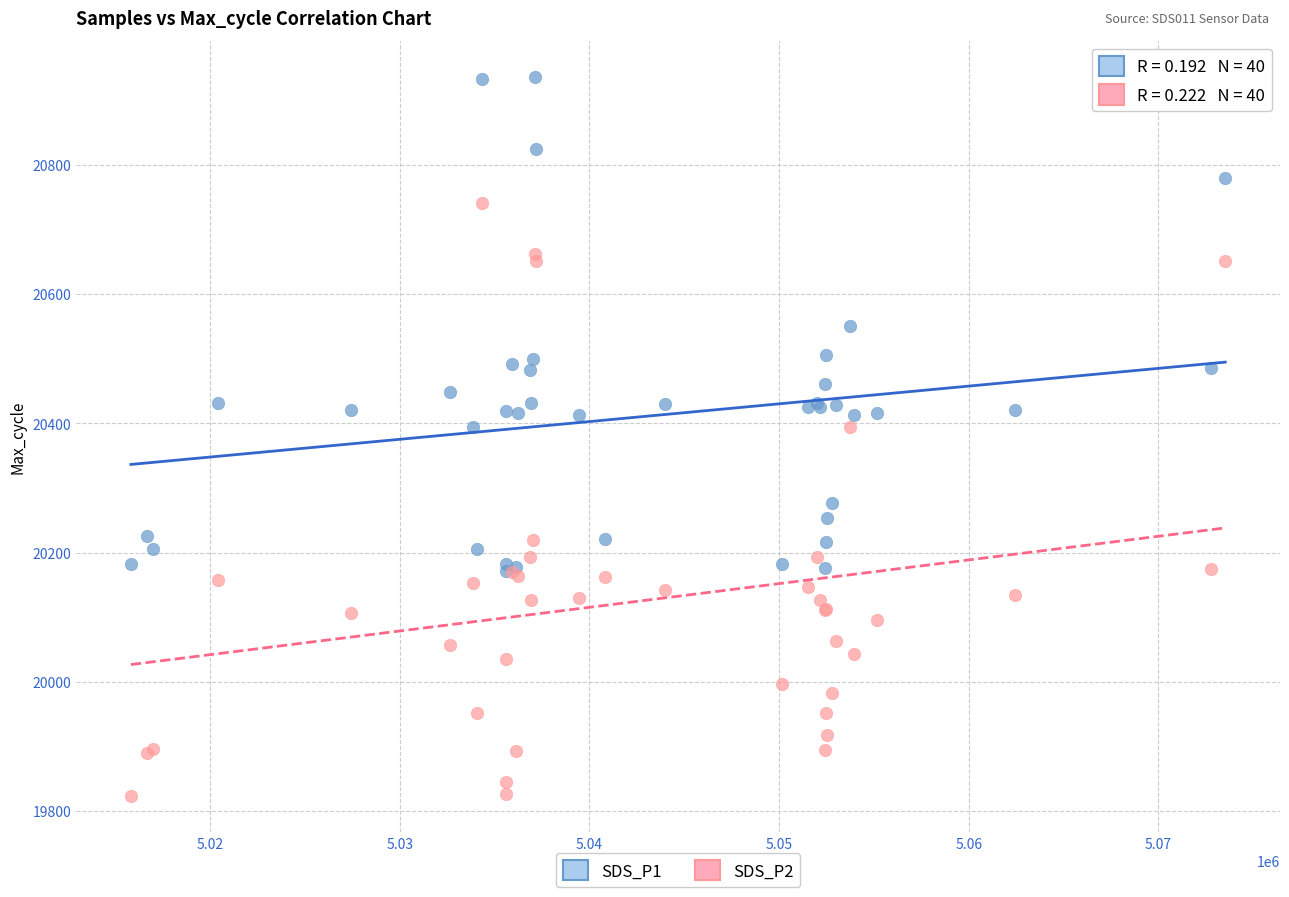

What are all the series names shown in the legend?

SDS_P1, SDS_P2